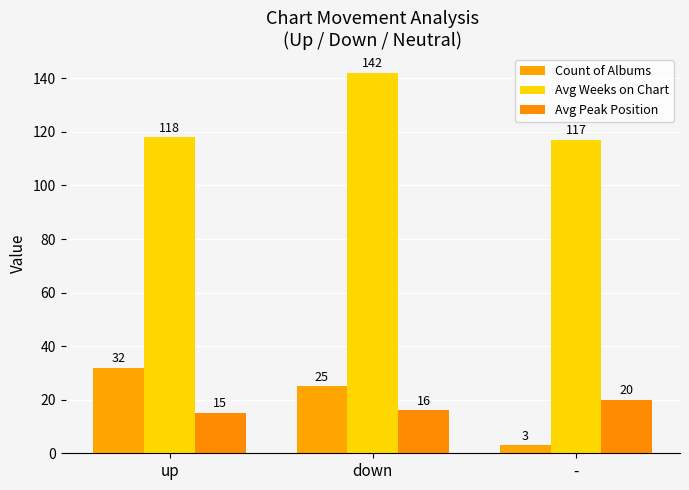

What is the label of the 1st bar from the right?

-